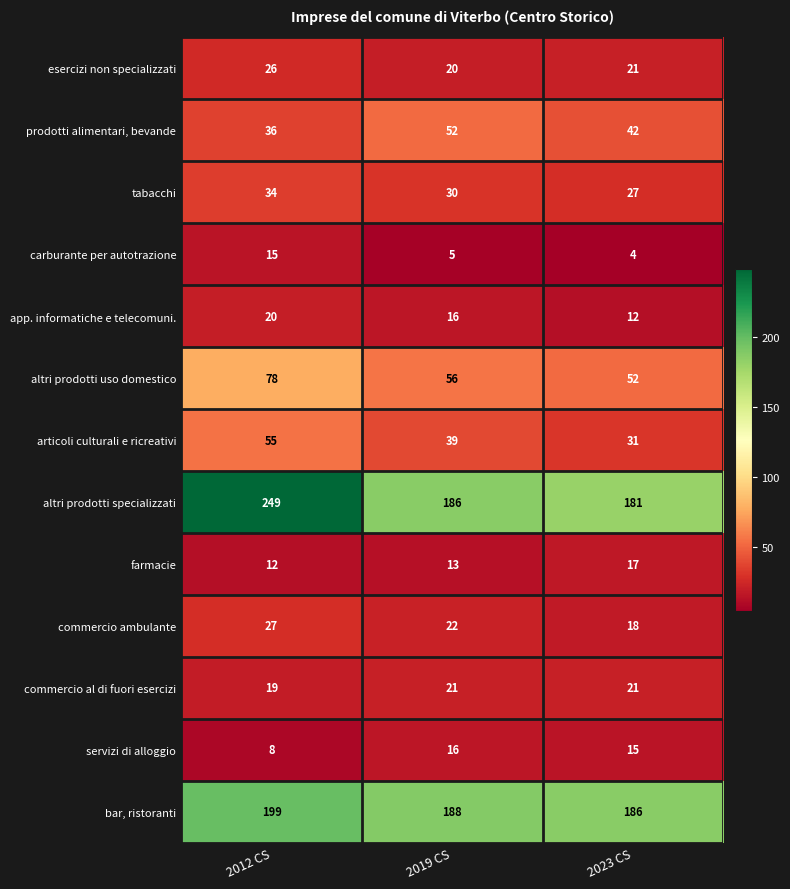

At which label is prodotti alimentari, bevande closest to 44?

2023 CS